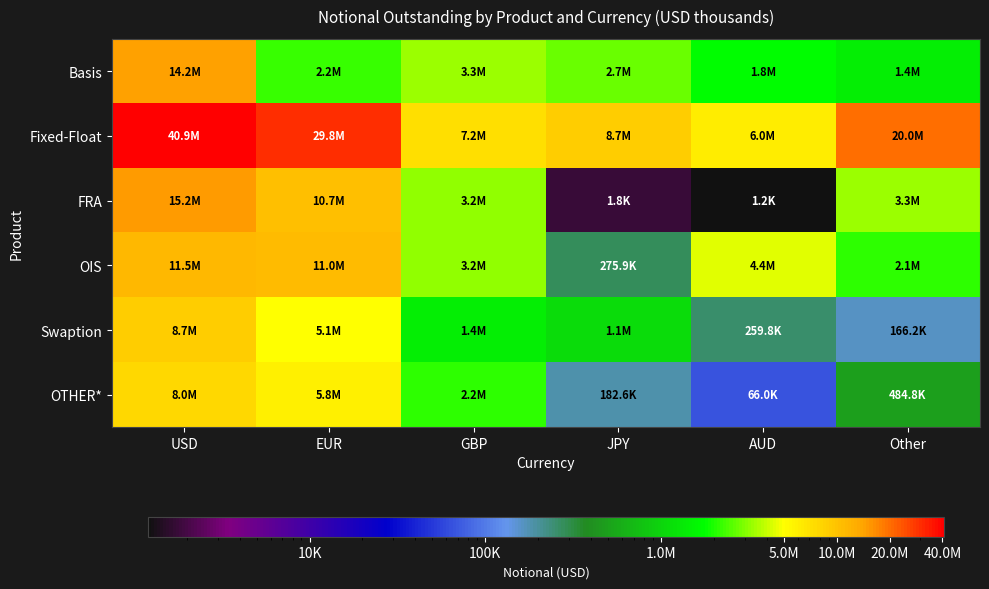

Reading left to right, extract all data points from this chart.

Basis: USD=14193534	EUR=2217737	GBP=3269661	JPY=2663952	AUD=1761994	Other=1417973
Fixed-Float: USD=40930622	EUR=29777558	GBP=7182562	JPY=8722091	AUD=6026353	Other=20022626
FRA: USD=15177674	EUR=10651966	GBP=3156768	JPY=1762	AUD=1198	Other=3291762
OIS: USD=11488263	EUR=10953068	GBP=3242478	JPY=275932	AUD=4409385	Other=2095046
Swaption: USD=8743310	EUR=5079628	GBP=1407427	JPY=1124302	AUD=259760	Other=166205
OTHER*: USD=7997624	EUR=5788804	GBP=2156284	JPY=182632	AUD=66013	Other=484763